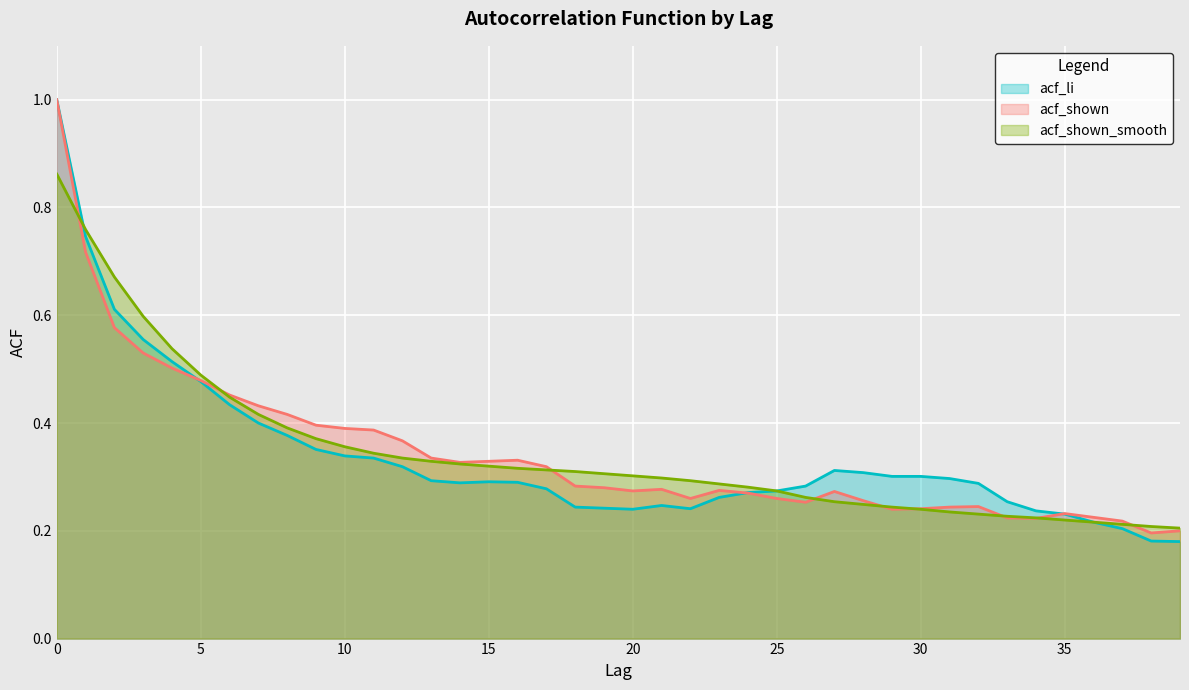

True or false: acf_shown_smooth and acf_shown intersect in this chart.

True